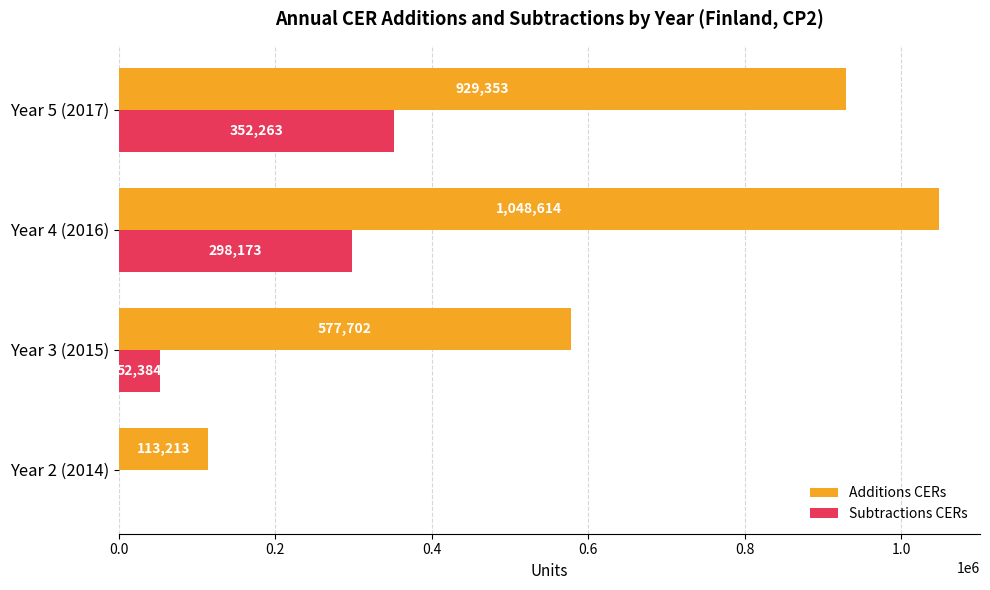

Which category has the highest value in the Subtractions CERs series?

Year 5 (2017)